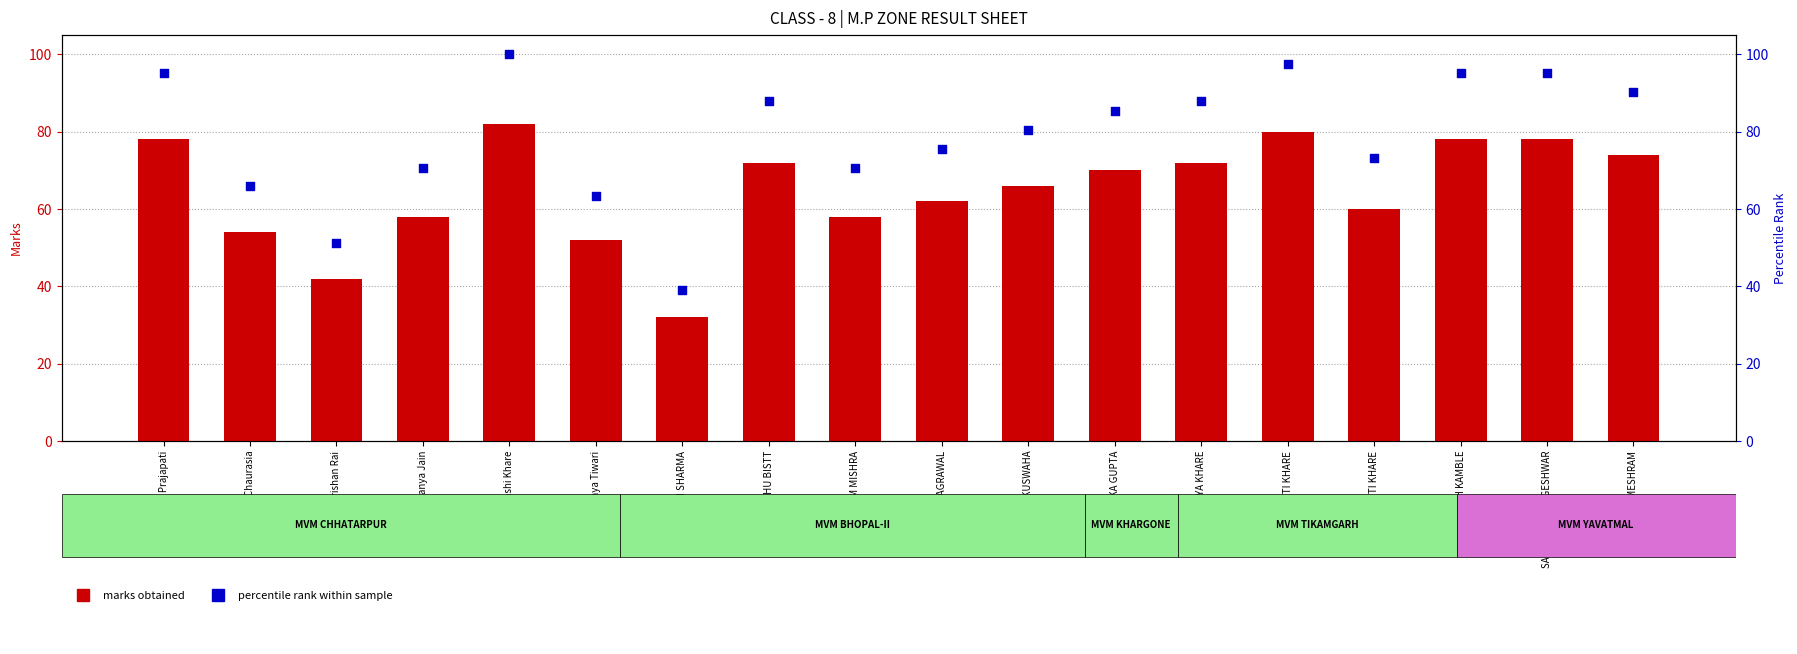

Which series has the largest total across all categories?

percentile rank